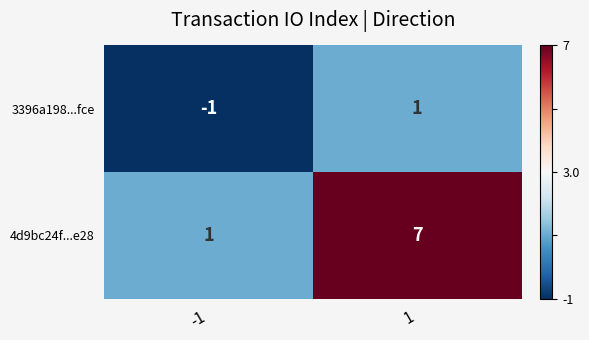

At which category does the chart reach its minimum across all series?

-1